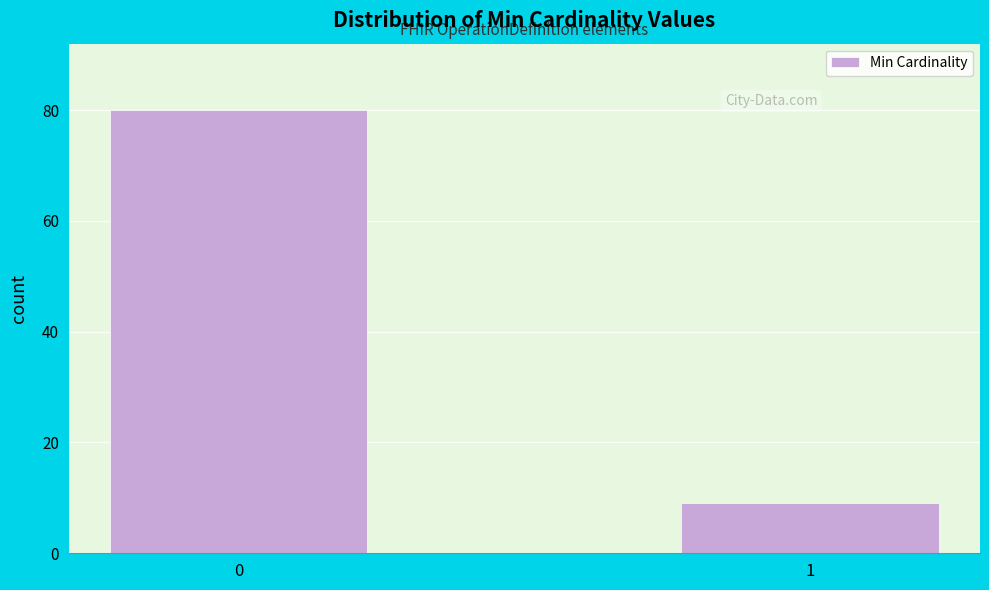

Reading right to left, transcribe all the data shown in this chart.

1=9	0=80